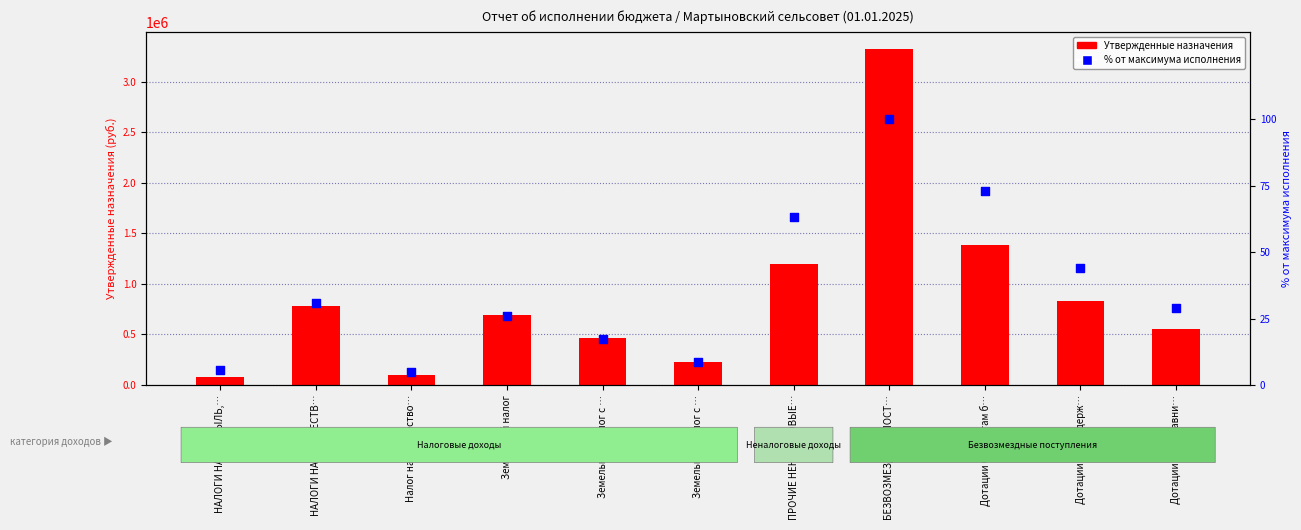

Is the value of Утвержденные назначения at Земельный налог greater than the value of % от максимума исполнения at Дотации на выравни…?

Yes